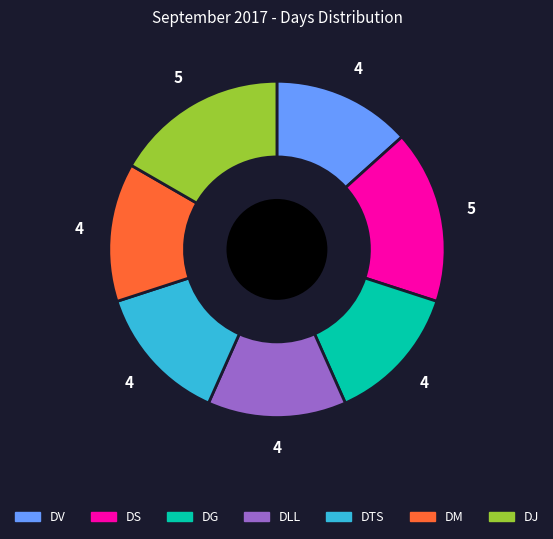

Is there a majority slice in this chart?

No